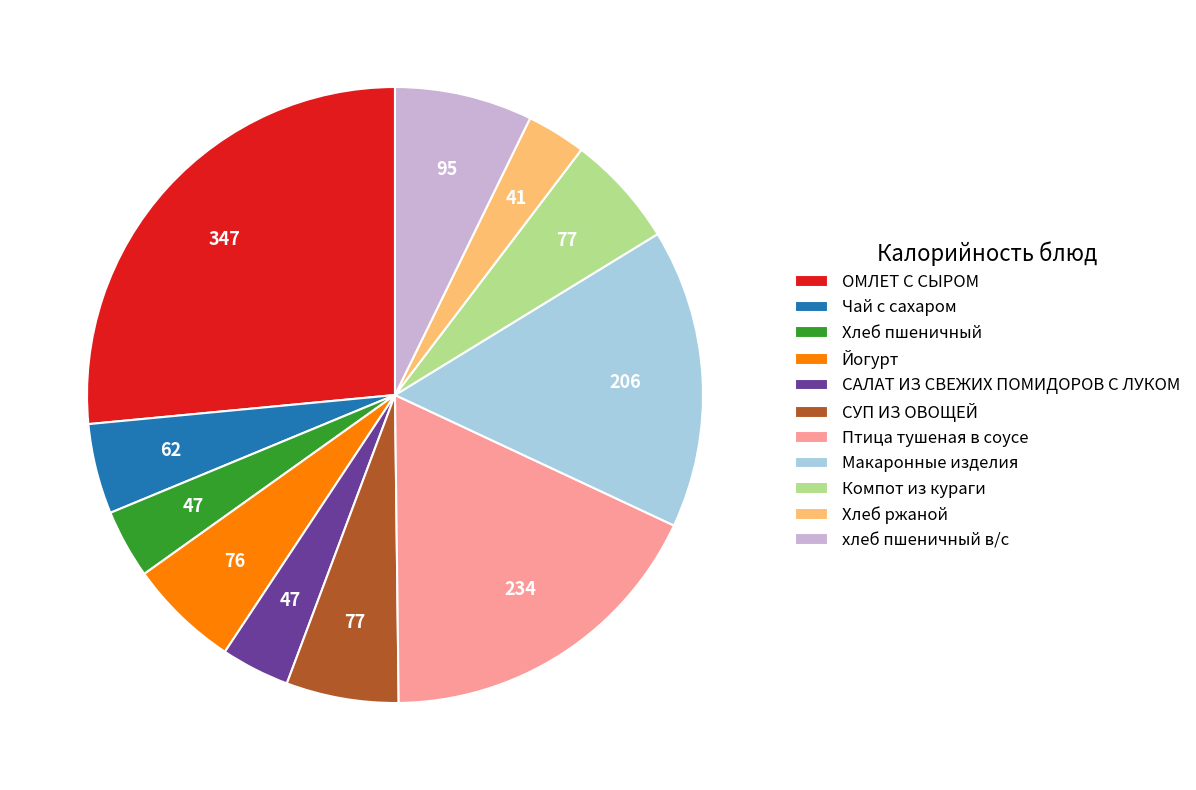

What is the ratio of the value at Хлеб ржаной to the value at СУП ИЗ ОВОЩЕЙ?

0.5